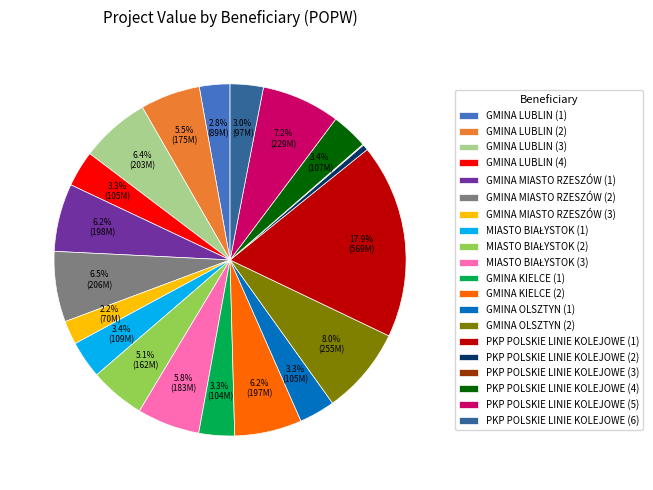

Which slice is the largest?

PKP POLSKIE LINIE KOLEJOWE (1)